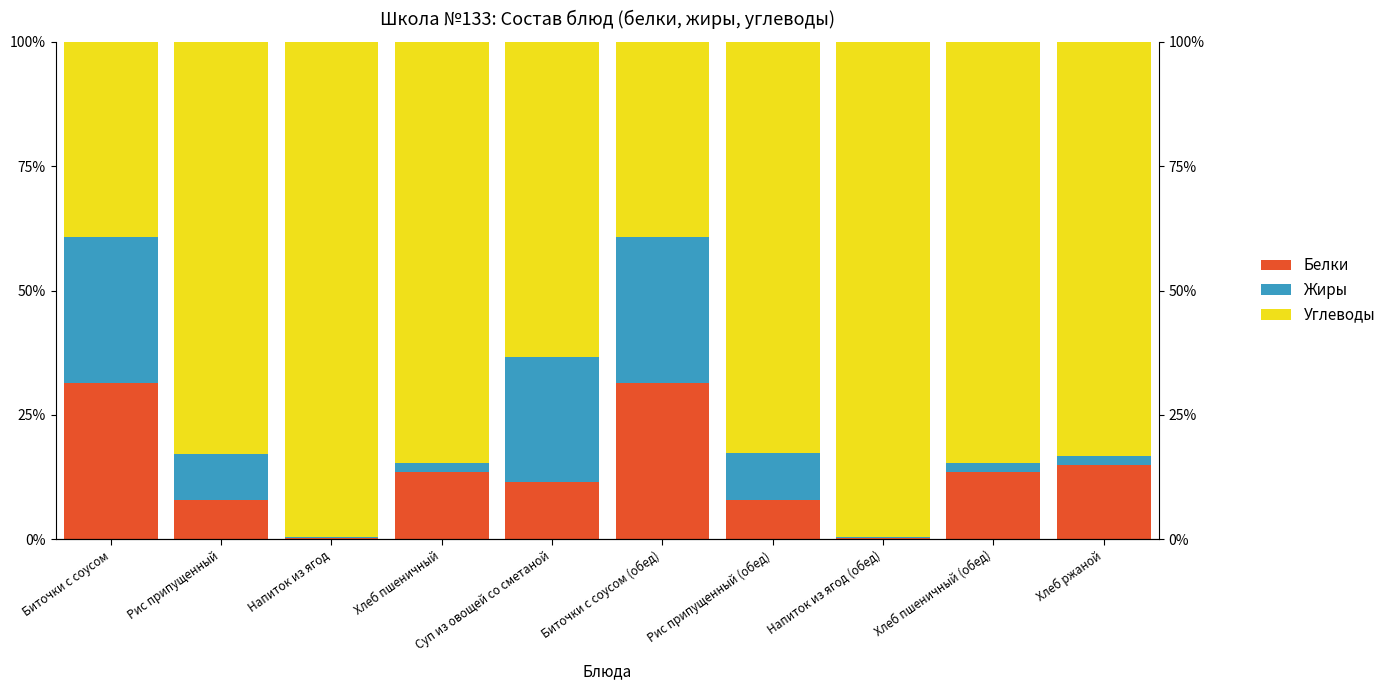

What is the difference between the second highest and second lowest values in the Углеводы series?

60.4